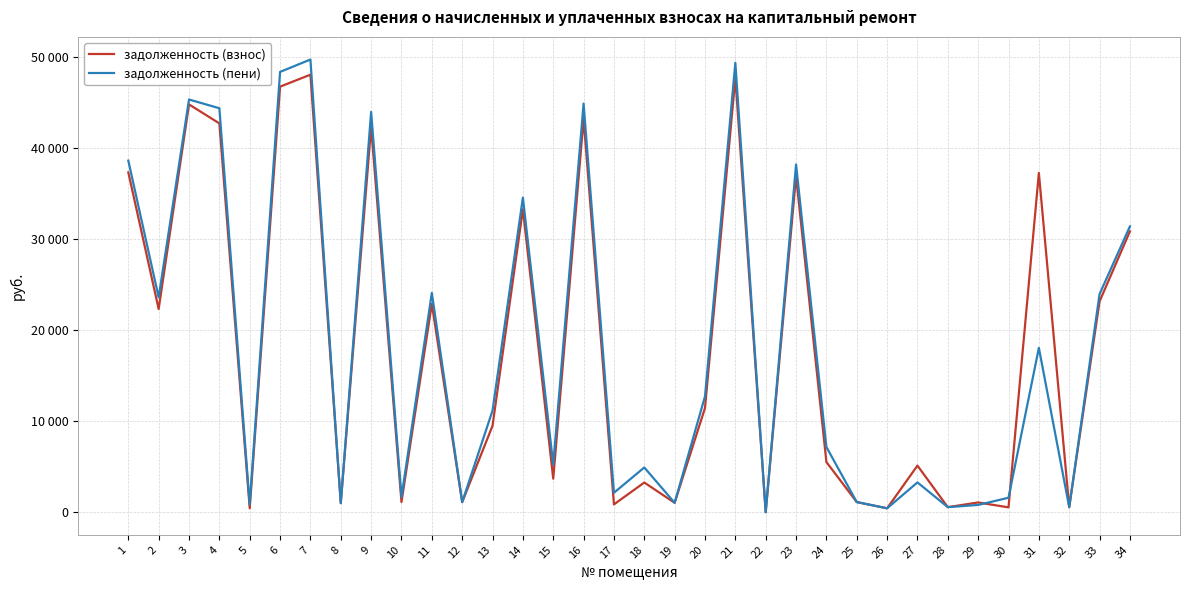

At which category is the sum across all series the highest?

7